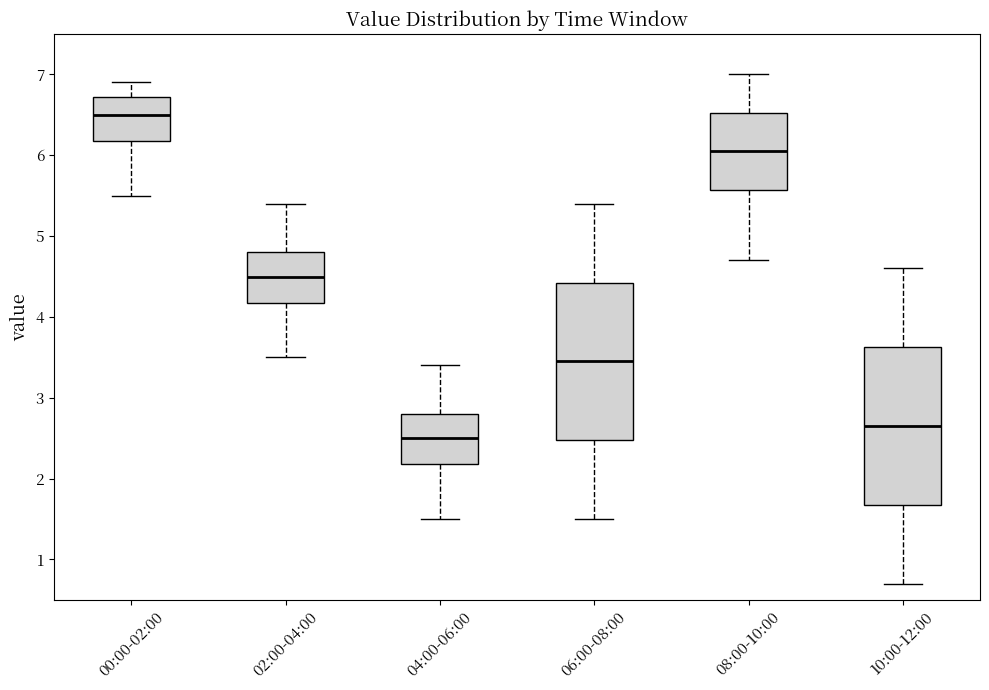

Which box's median line is the highest?

00:00-02:00